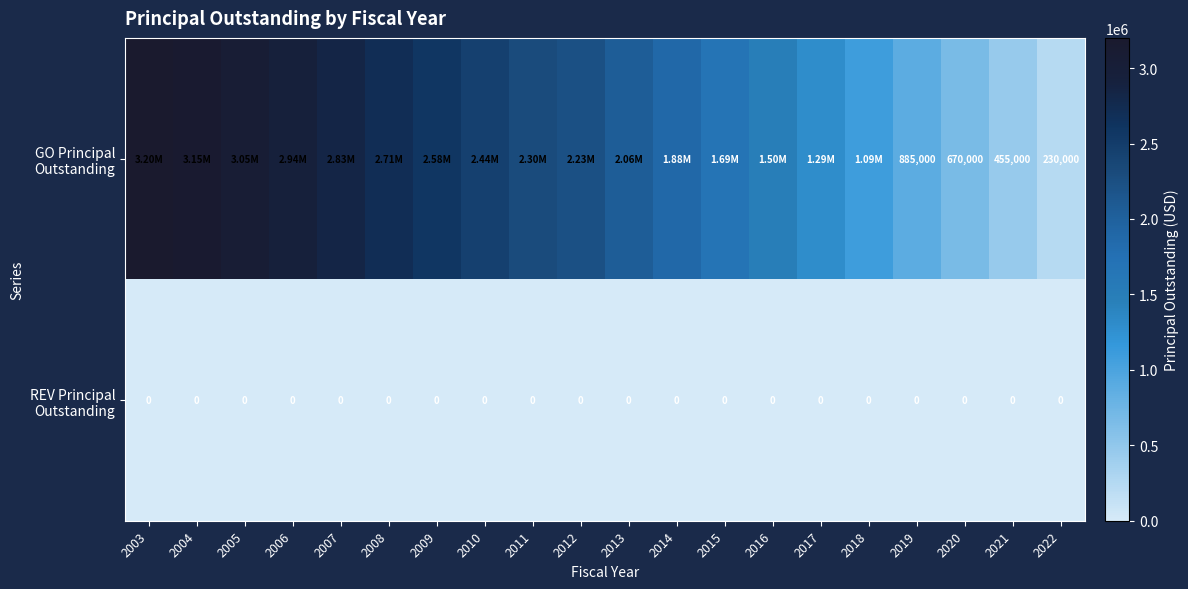

What is the total value across all series at 2019?

885000